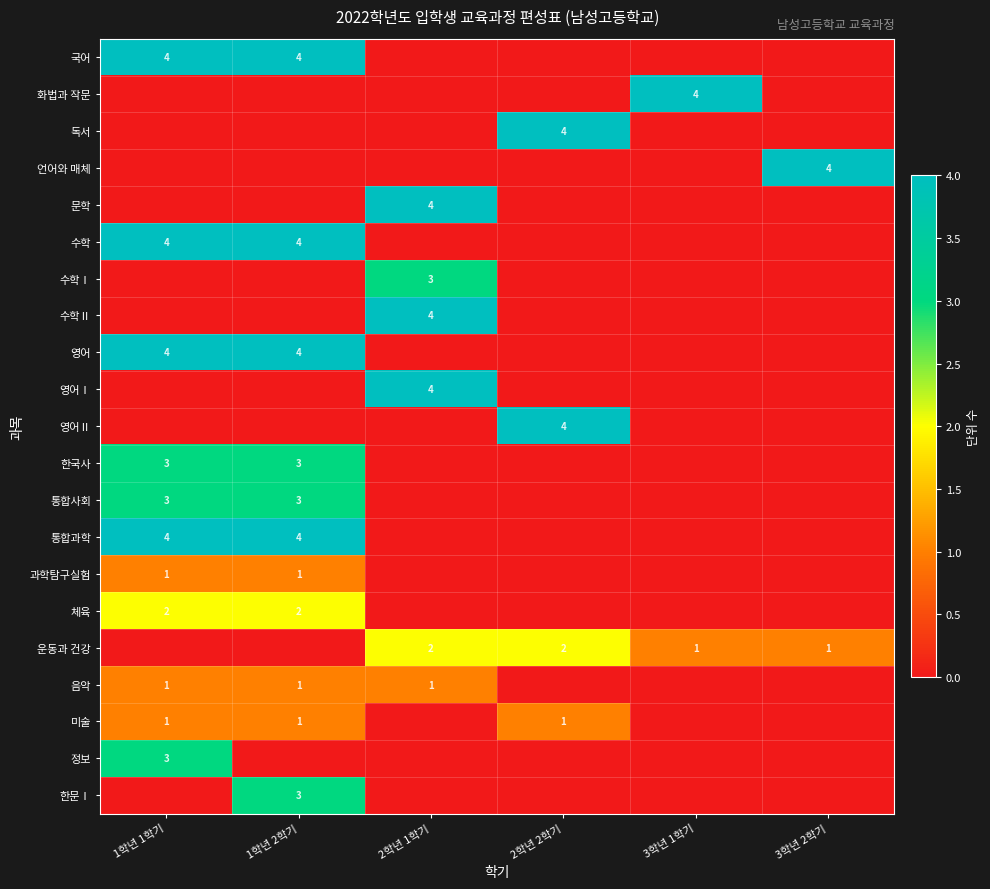

Which label corresponds to the largest value in the chart?

1학년 1학기